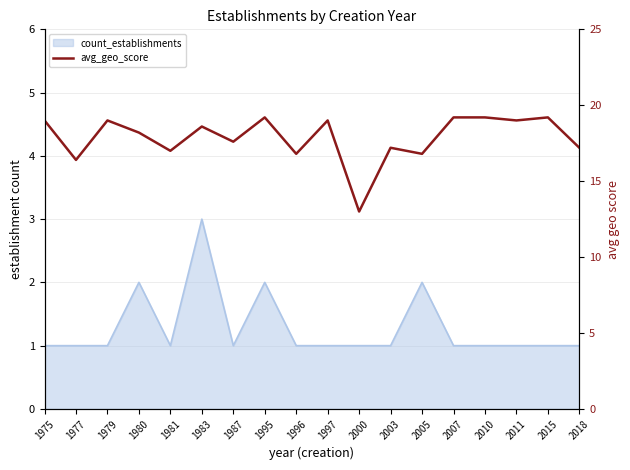

List the labels in order of value, largest first.

1995, 2007, 2010, 2015, 1975, 1979, 1997, 2011, 1983, 1980, 1987, 2003, 2018, 1981, 1996, 2005, 1977, 2000